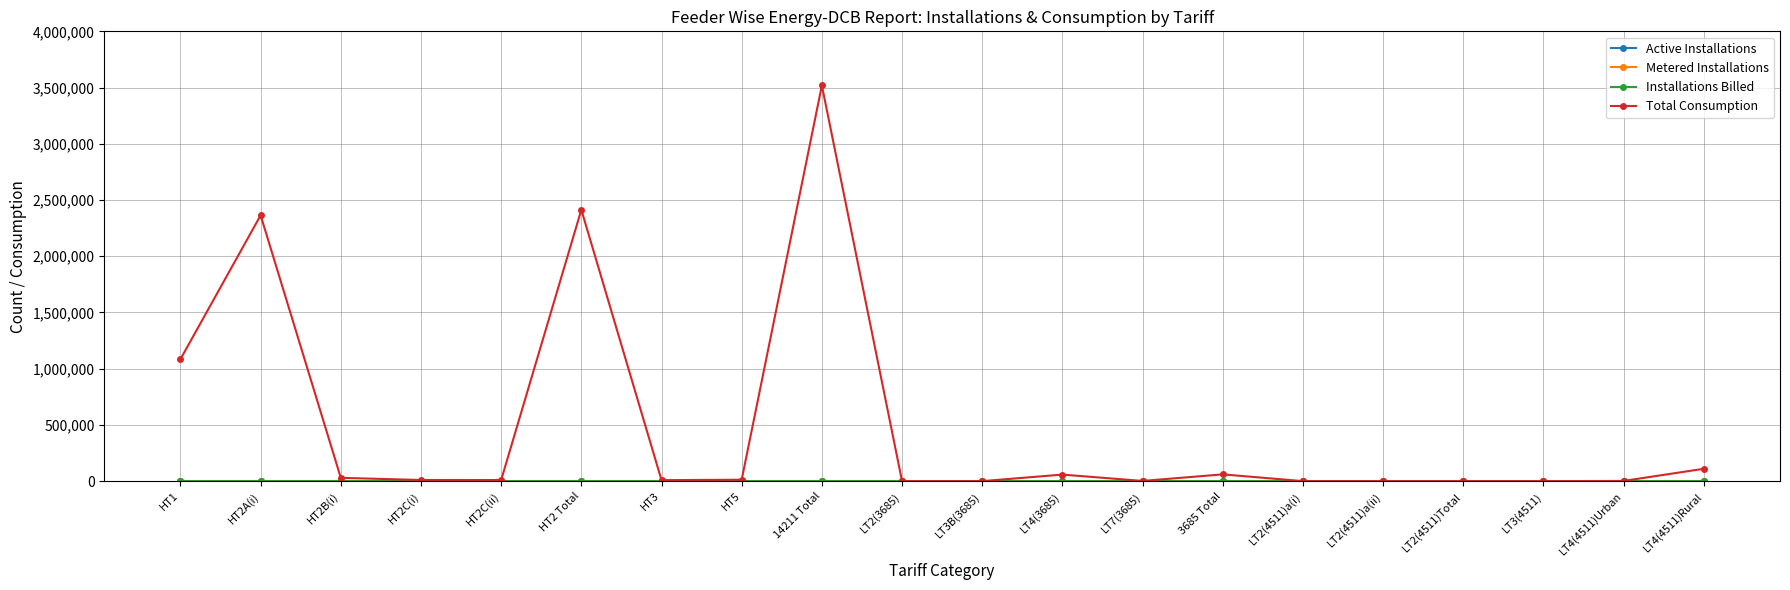

At which category does the chart reach its peak across all series?

14211 Total